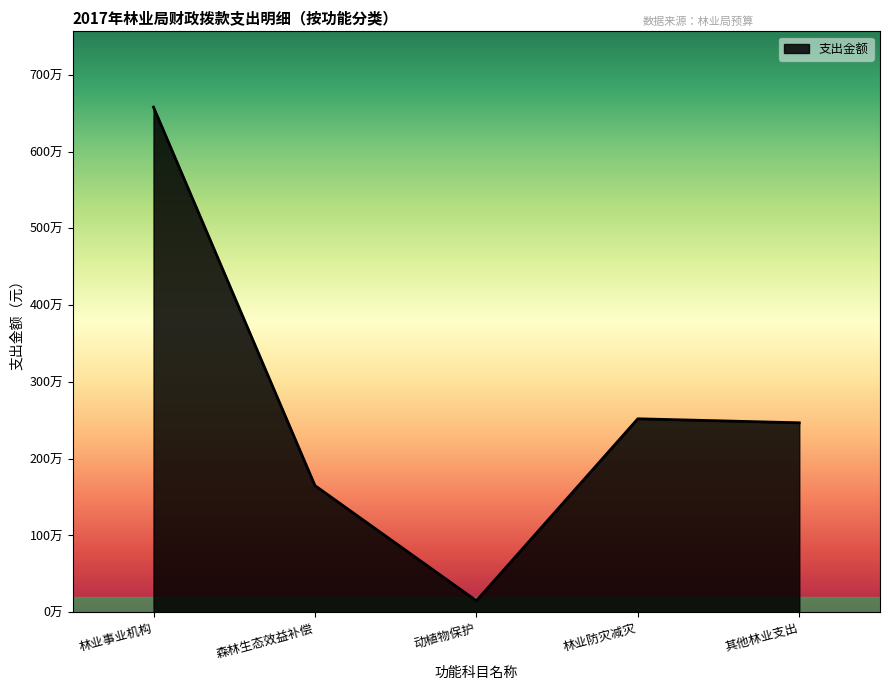

Does the chart display data point markers on the line(s)?

No